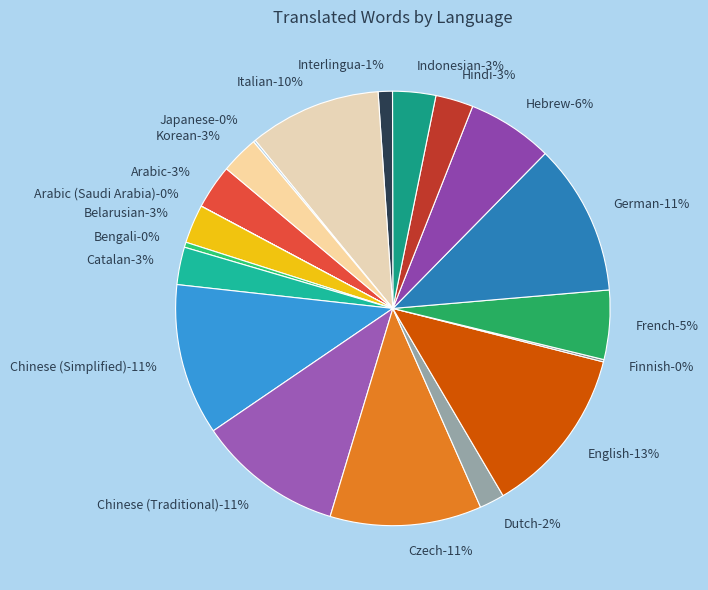

What is the largest slice in the pie chart?

English